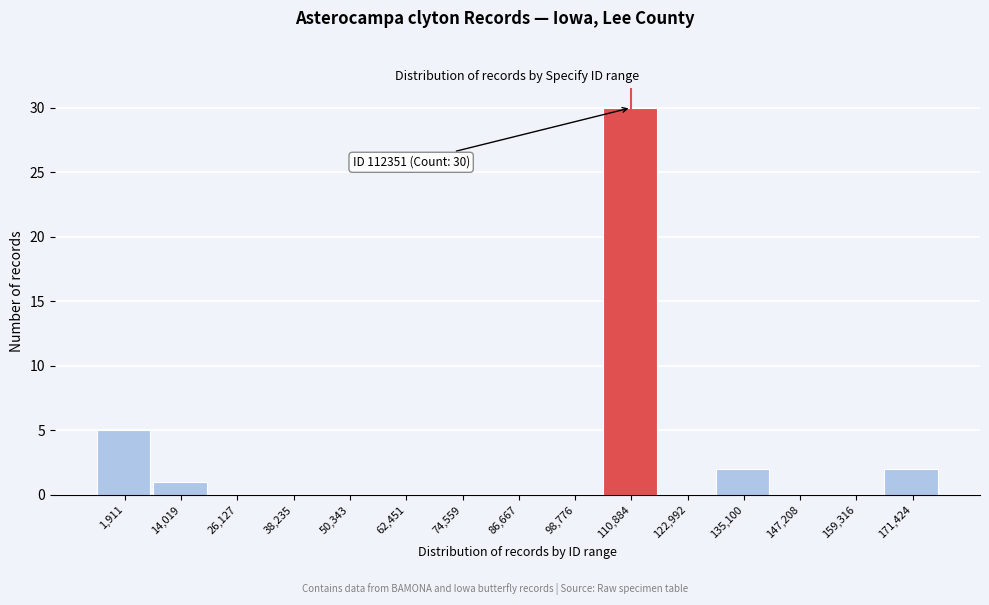

Reading left to right, list all the values displayed in this chart.

1,911=5	14,019=1	26,127=0	38,235=0	50,343=0	62,451=0	74,559=0	86,667=0	98,776=0	110,884=30	122,992=0	135,100=2	147,208=0	159,316=0	171,424=2